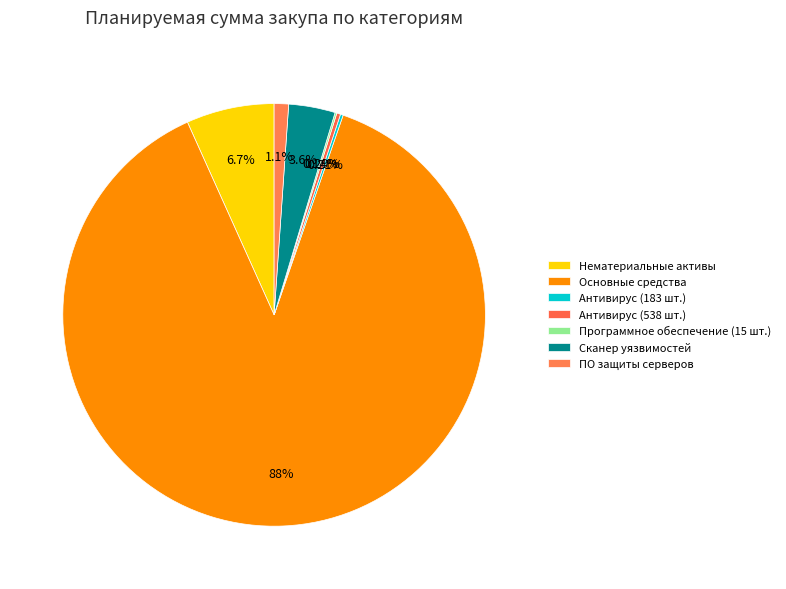

The Сканер уязвимостей slice represents 4% of the pie. True or false?

True